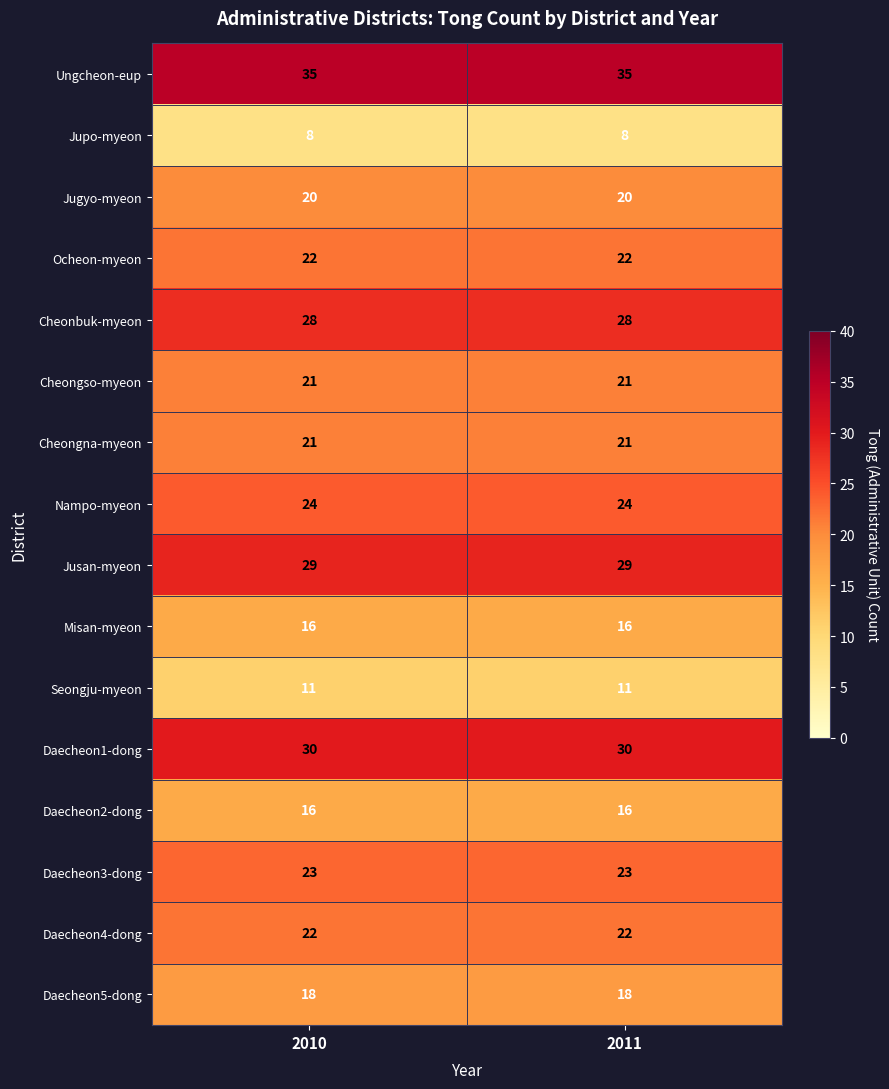

What is the difference between the highest and lowest values at 2010?

27